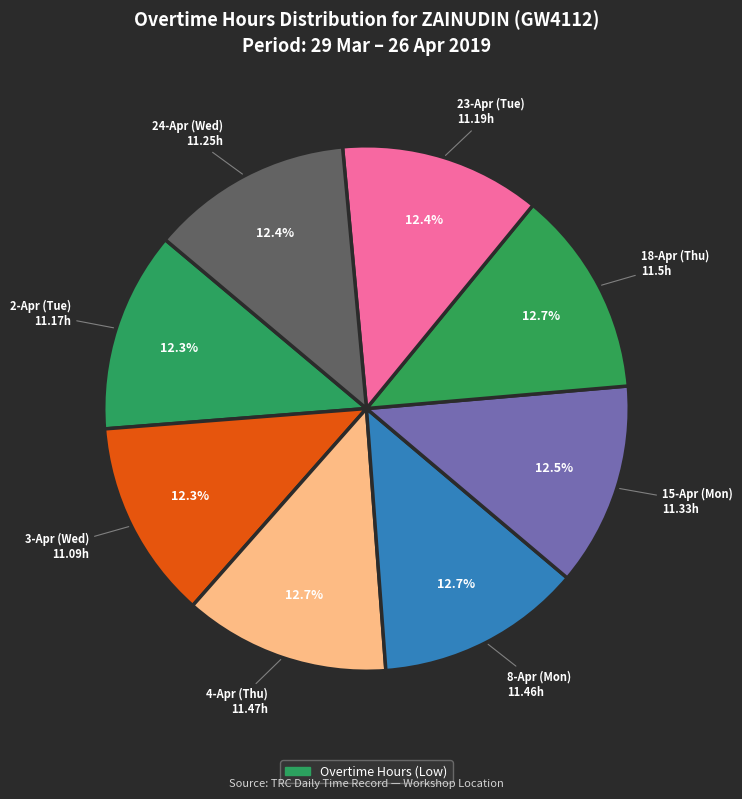

Count the number of slices in the pie.

8